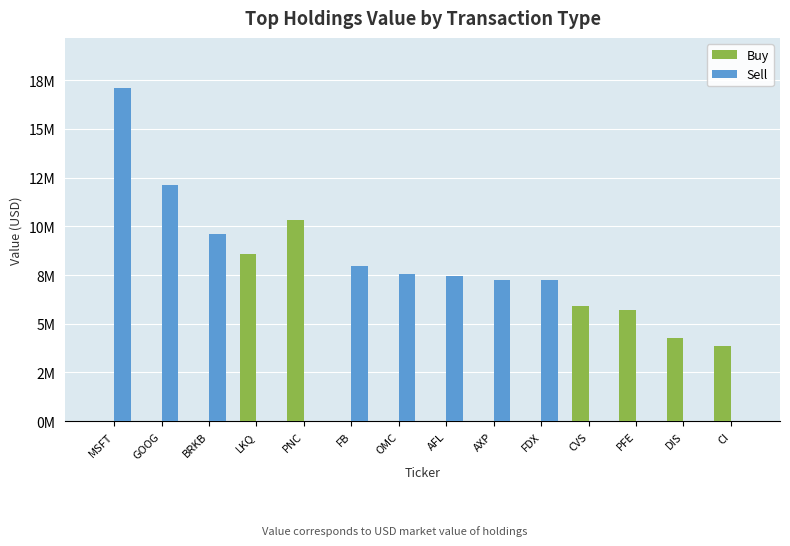

Reading left to right, list all the values displayed in this chart.

Buy: 0	0	0	8581481	10332560	0	0	0	0	0	5902250	5731321	4267495	3844220
Sell: 17109070	12118291	9589602	0	0	7979192	7530361	7430489	7230171	7226037	0	0	0	0